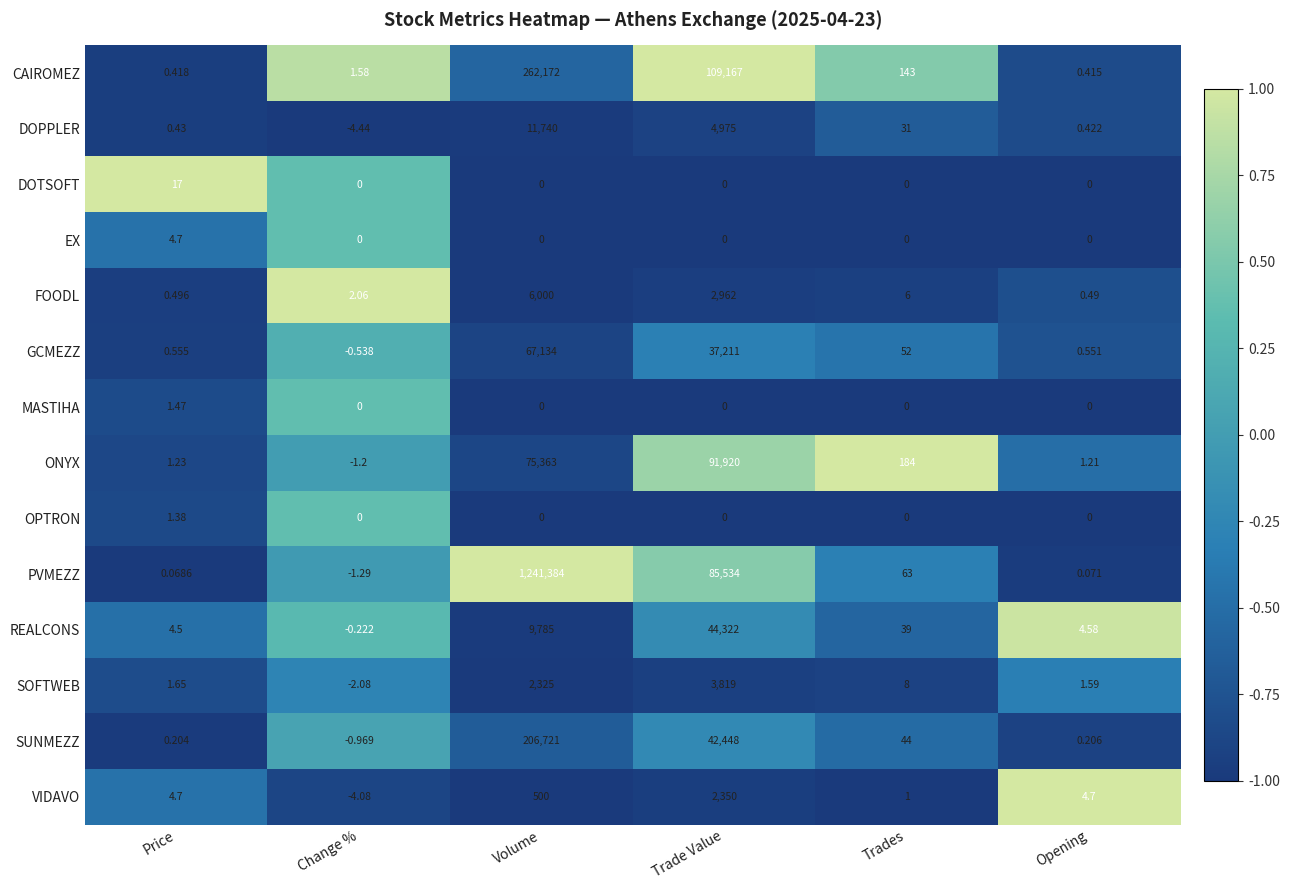

At which category does the chart reach its peak across all series?

Volume